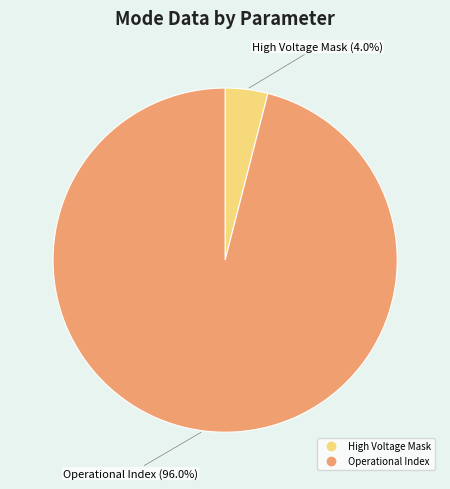

Is there any slice that represents more than half of the pie?

Yes